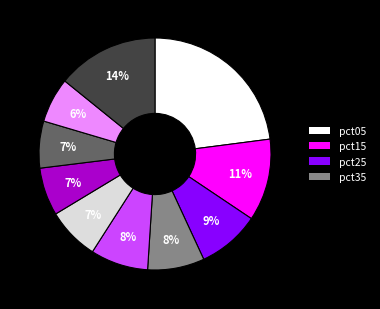

To the nearest percent, what is the difference between the largest and smallest slice percentages?

17%